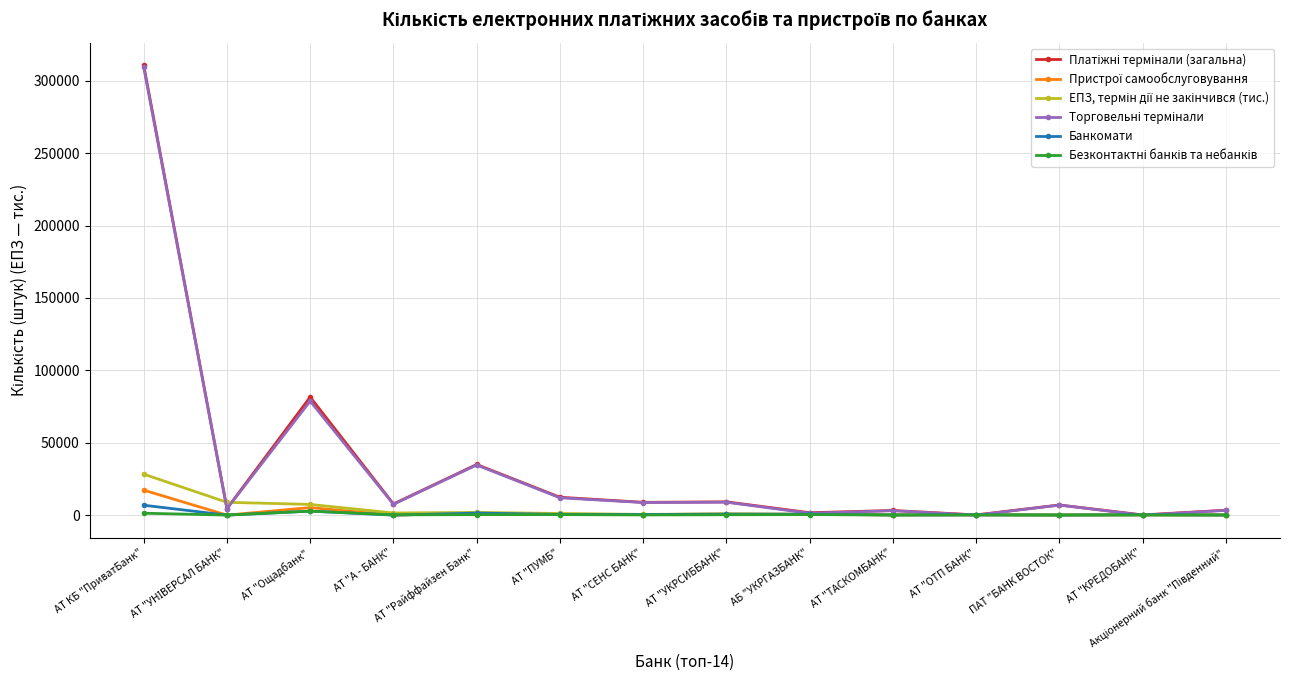

At which category does the chart reach its peak across all series?

АТ КБ "ПриватБанк"